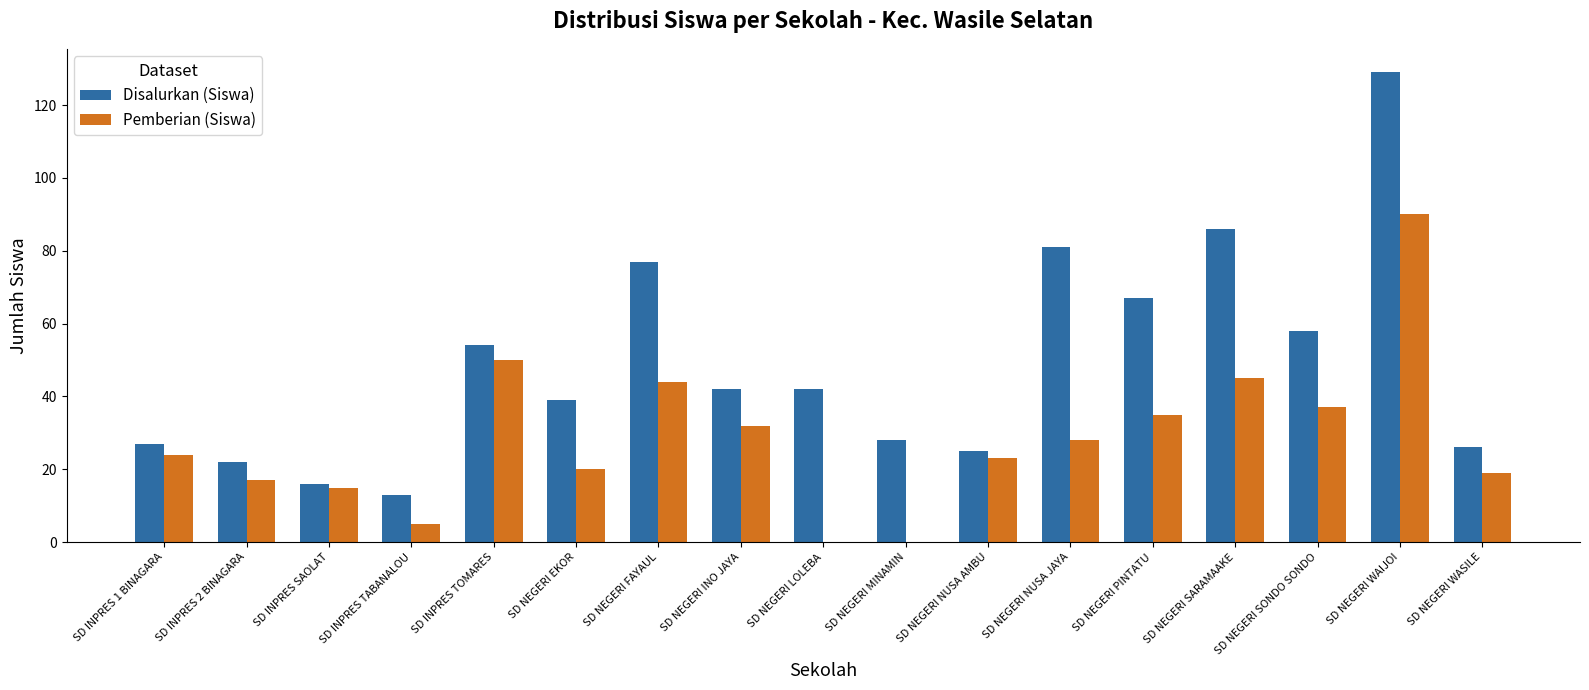

Read the Pemberian (Siswa) value at SD INPRES TABANALOU.

5